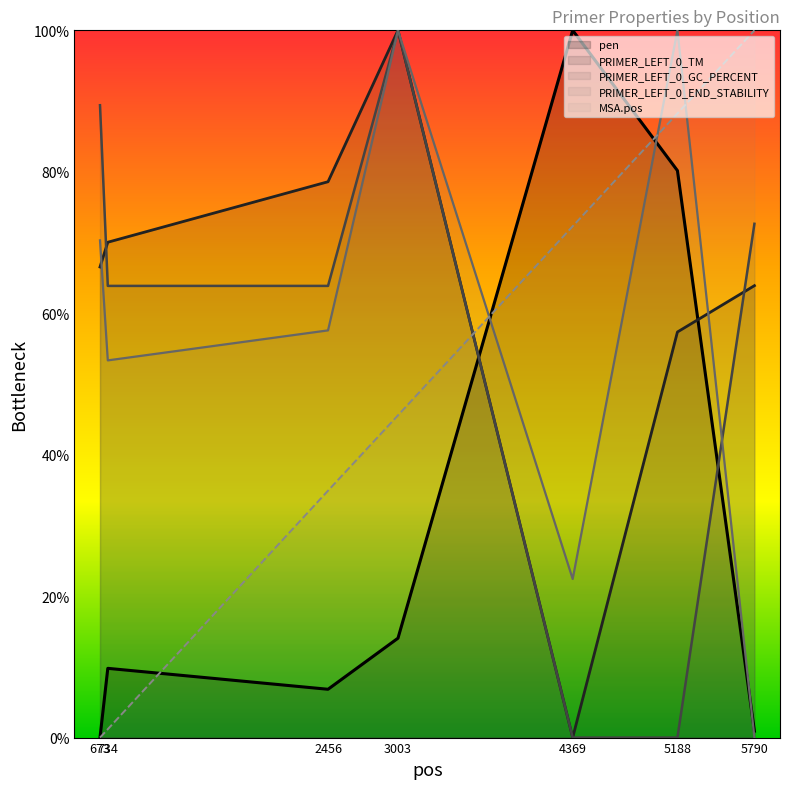

Count the number of categories in the chart.

7